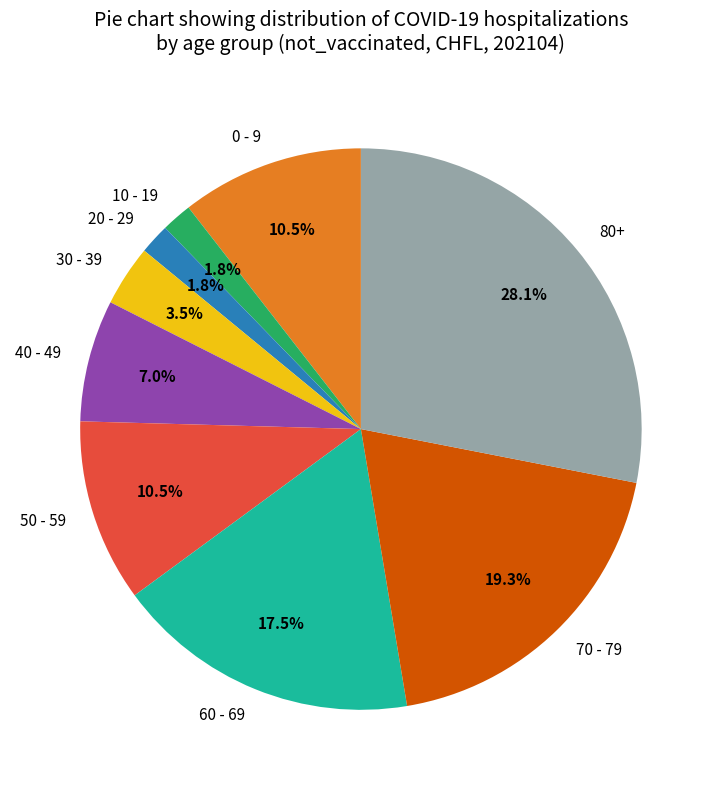

To the nearest percent, what is the difference between the largest and smallest slice percentages?

26%